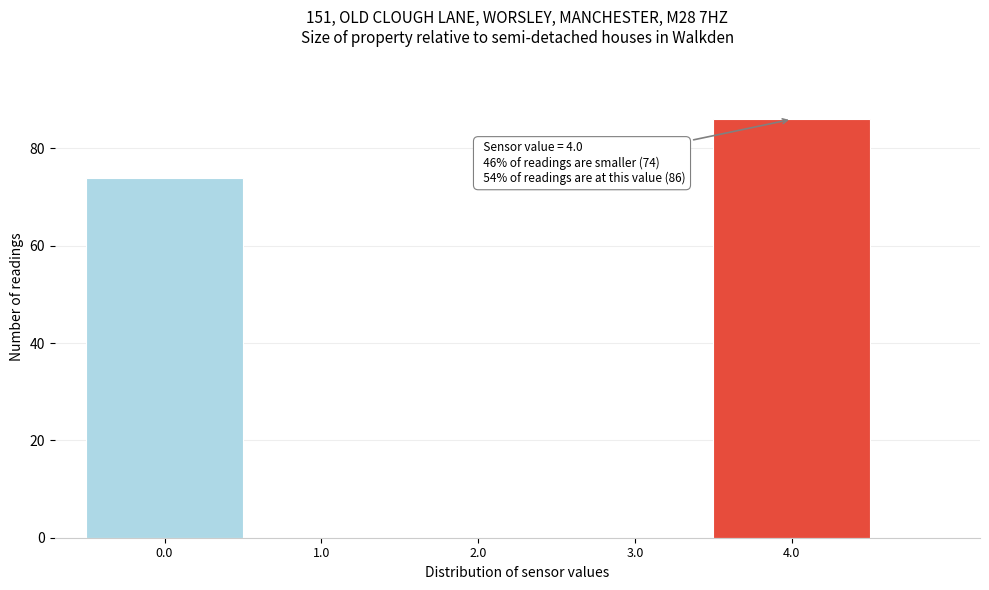

Which range on the x-axis has the tallest bar?

3.5 to 4.5